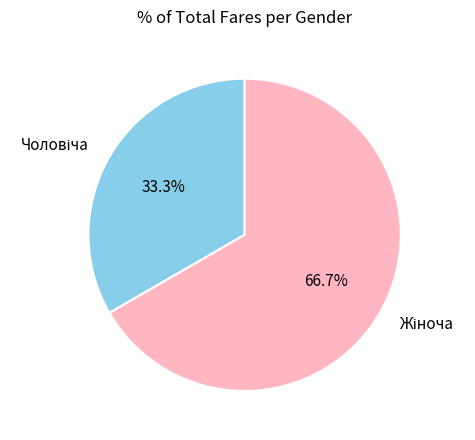

Is there a majority slice in this chart?

Yes